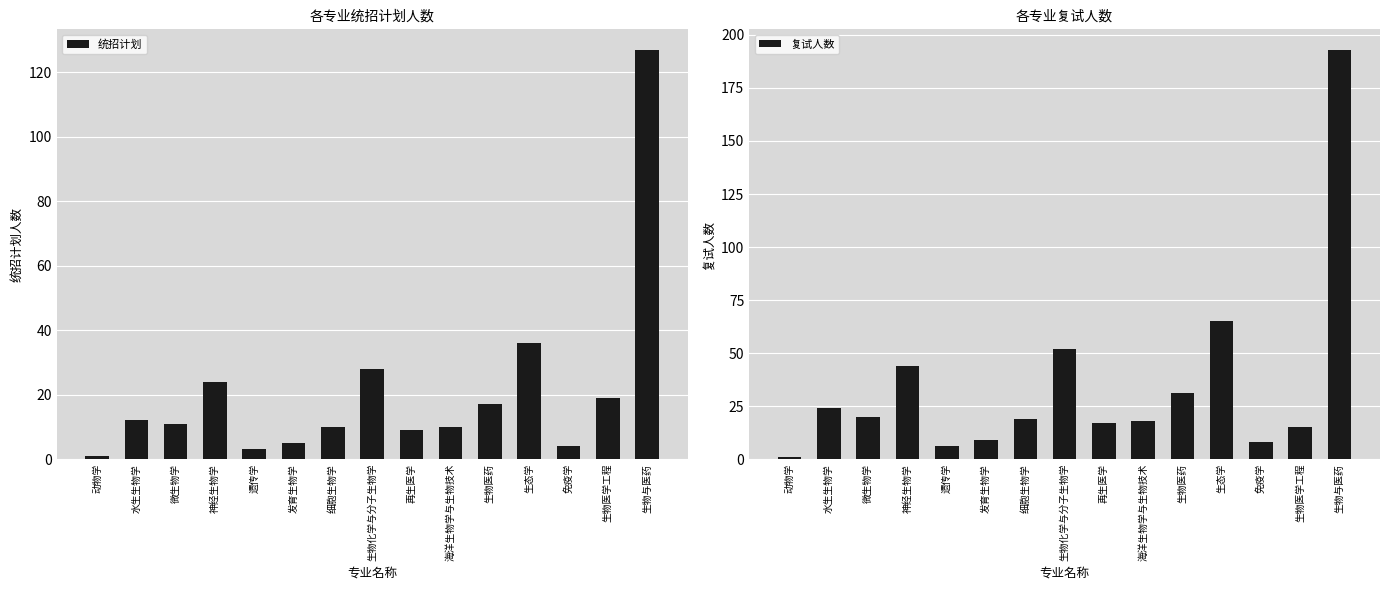

What is the total value across all series at 生物医药?

48